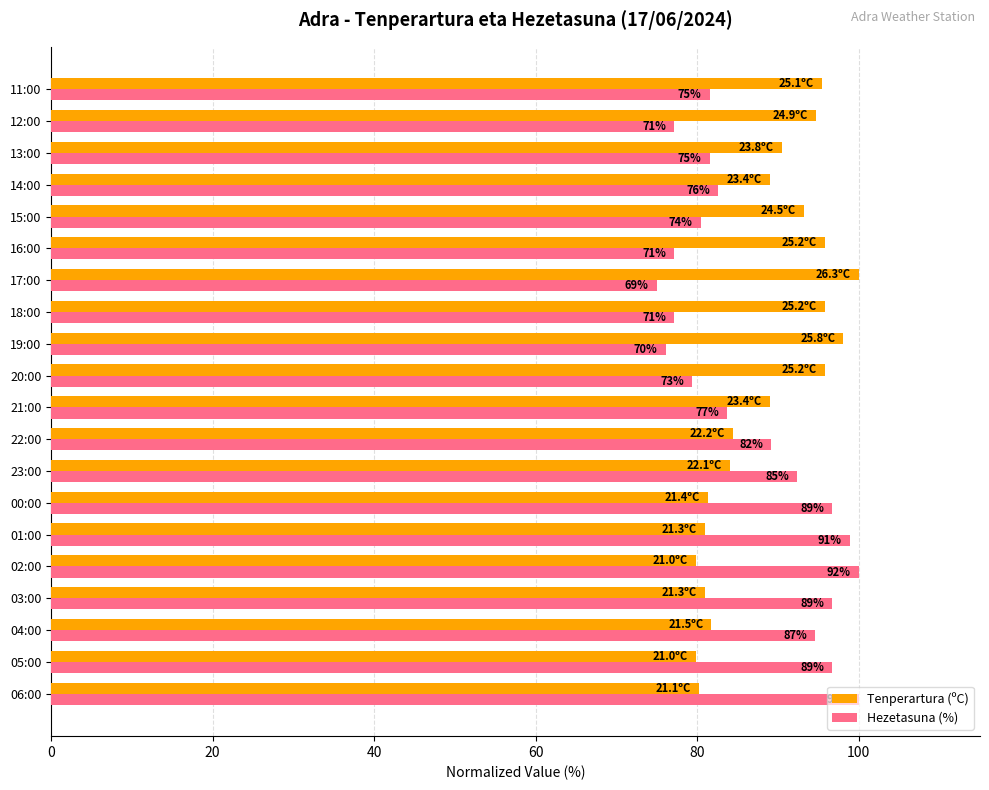

What are all the series names shown in the legend?

Tenperartura (ºC), Hezetasuna (%)